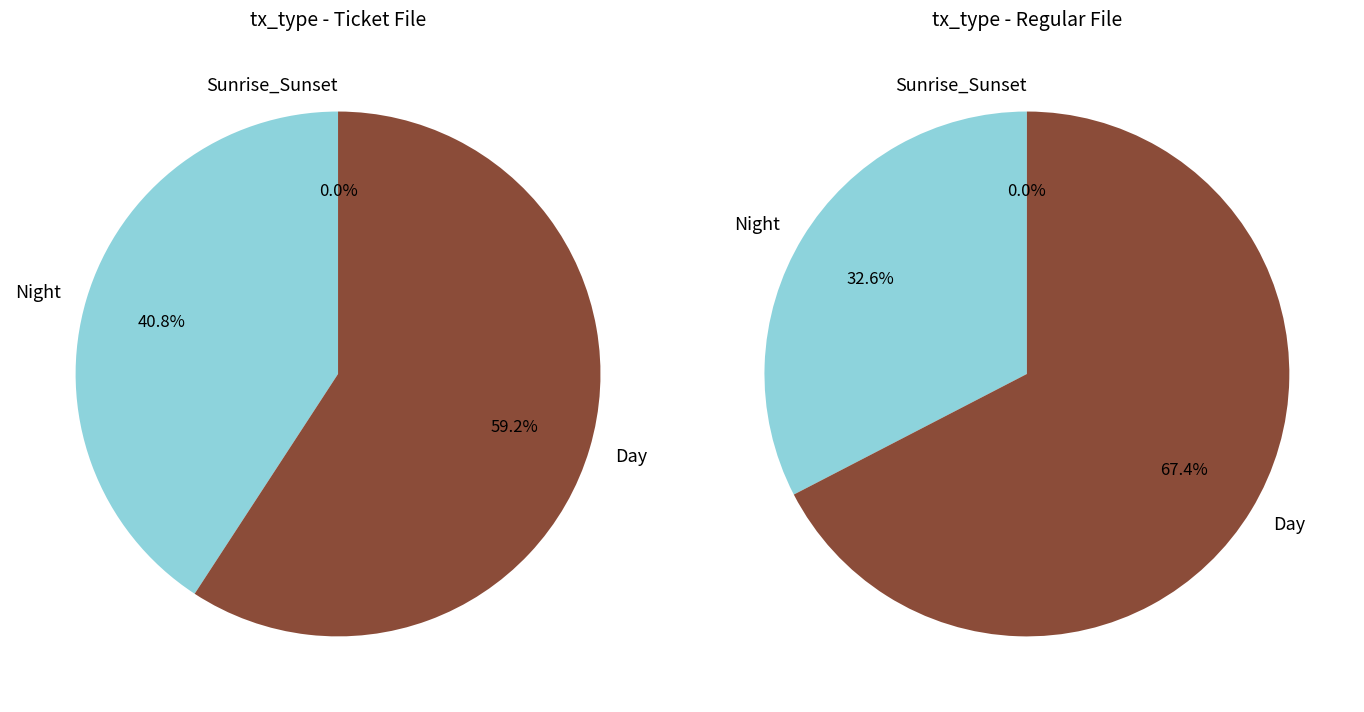

Count the number of slices in the pie.

6